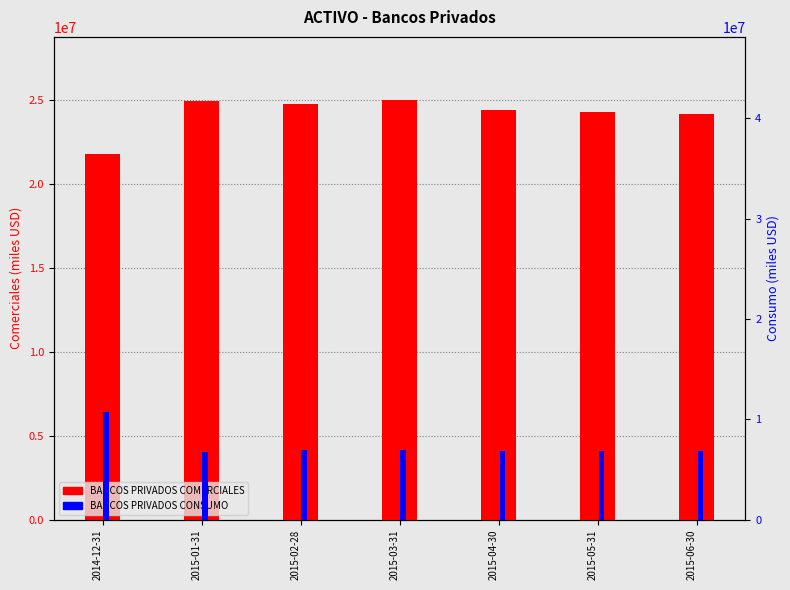

At which label is BANCOS PRIVADOS COMERCIALES closest to 23379865?

2015-06-30